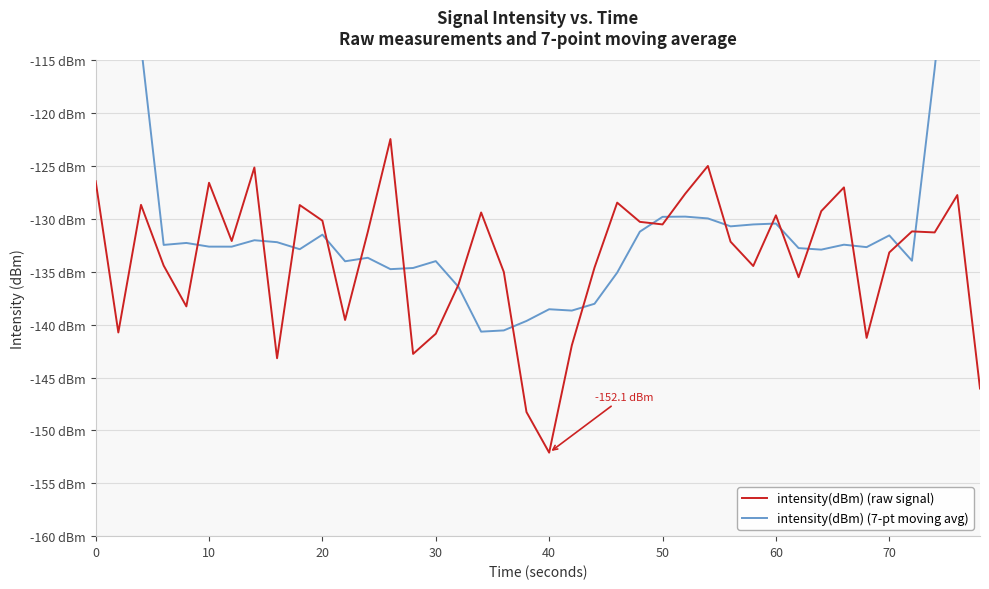

What is the difference between the highest and lowest values at 0?

50.7